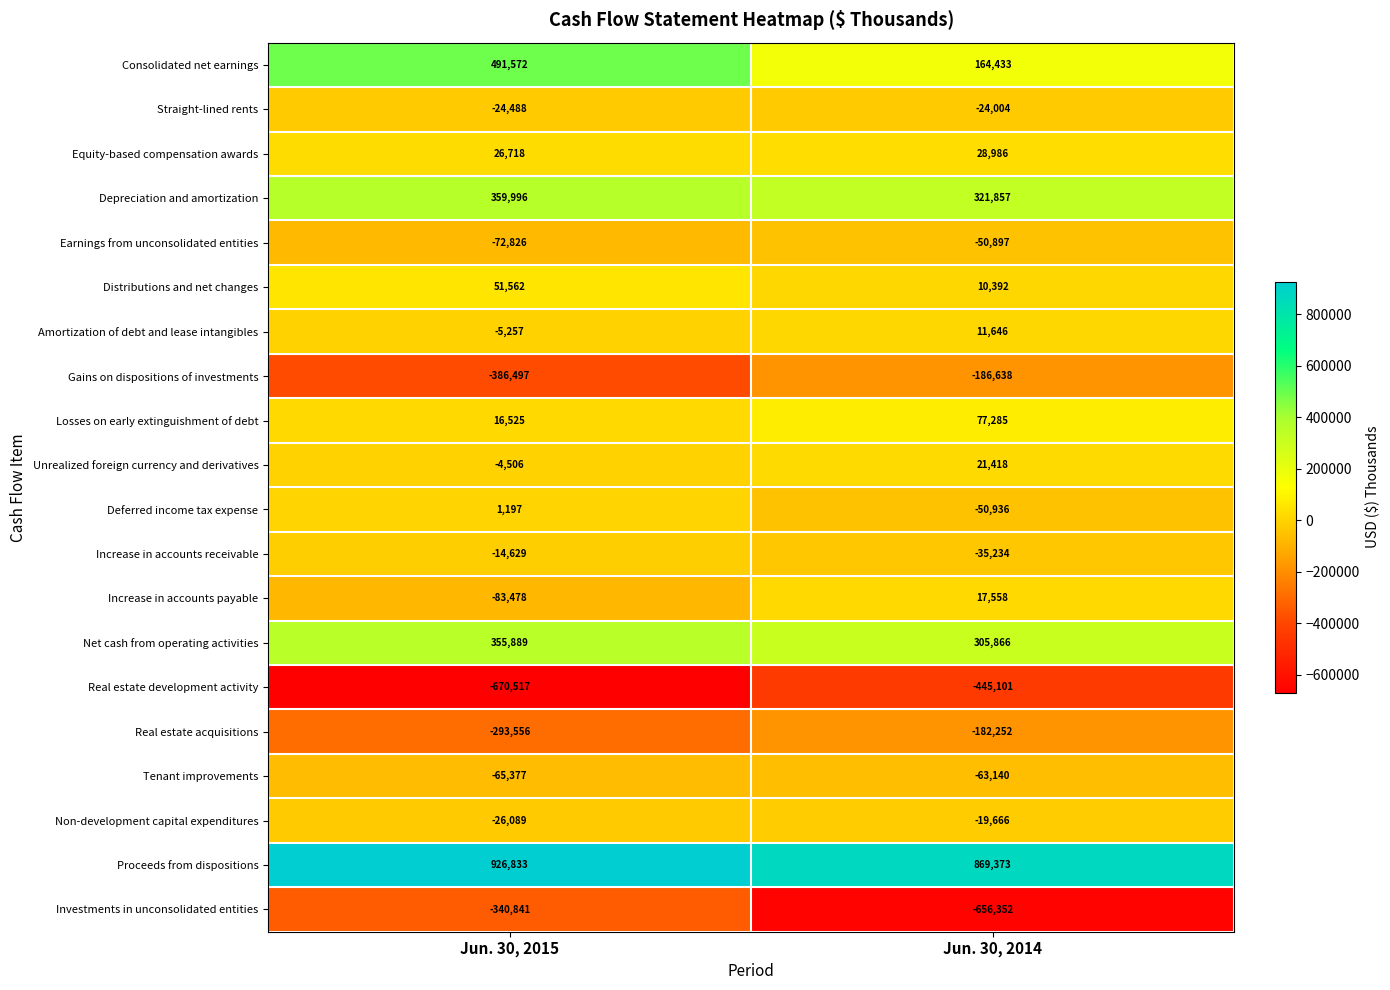

At which label is Amortization of debt and lease intangibles closest to 3194?

Jun. 30, 2015